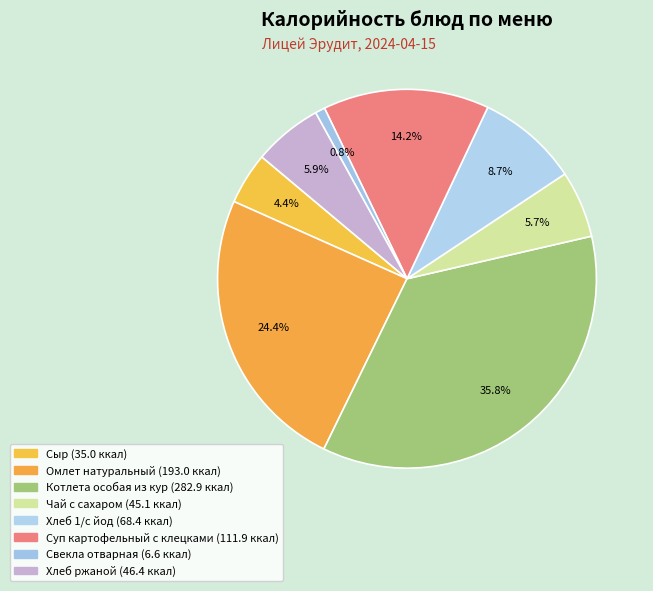

Count the number of slices in the pie.

8